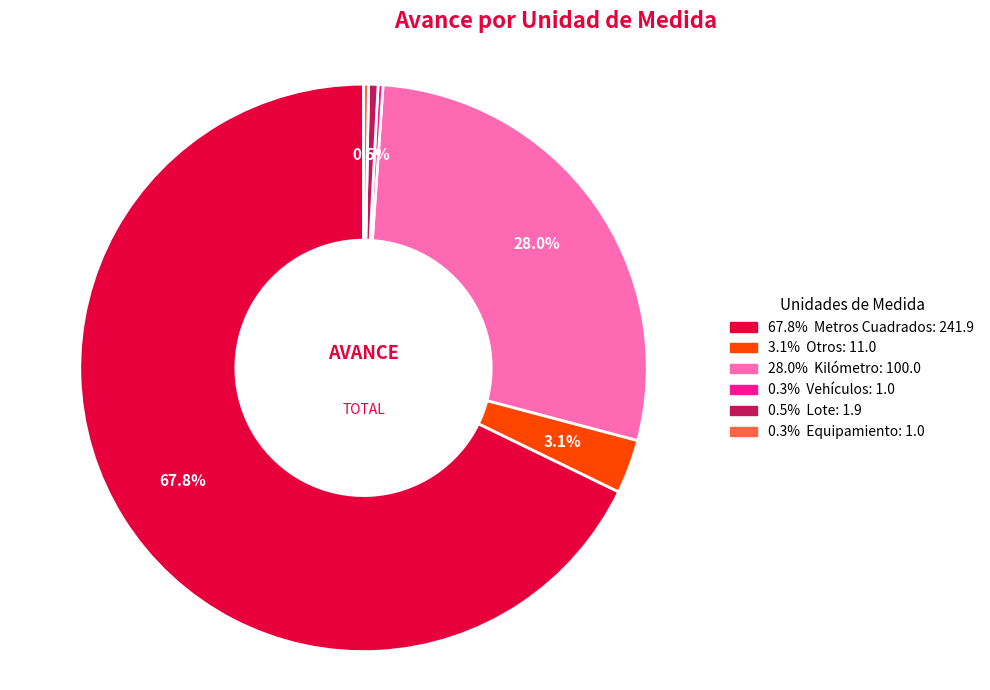

Is there a majority slice in this chart?

Yes